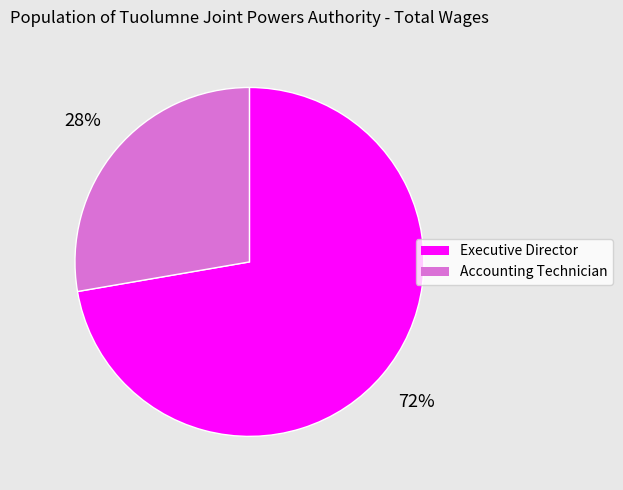

To the nearest percent, what is the average slice percentage?

50%